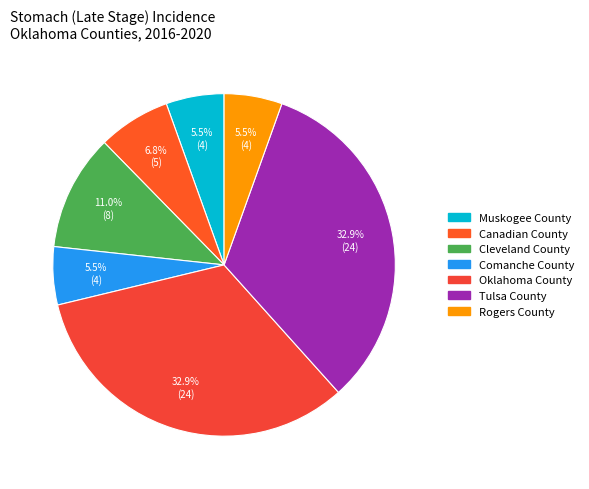

To the nearest percent, what portion does Comanche County represent?

5%